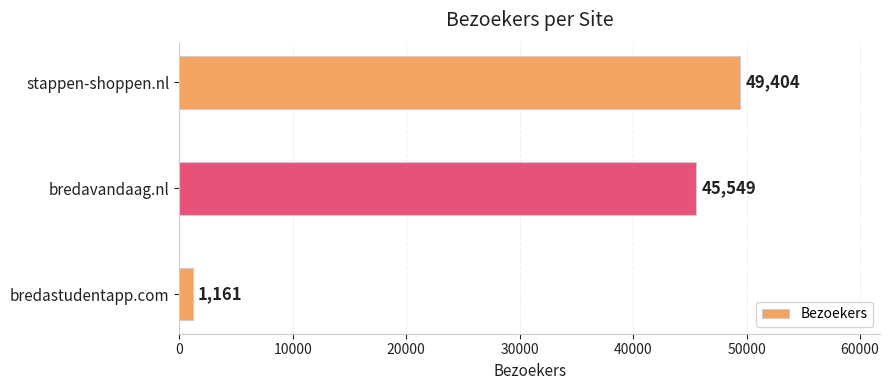

The value at stappen-shoppen.nl is 16753. True or false?

False